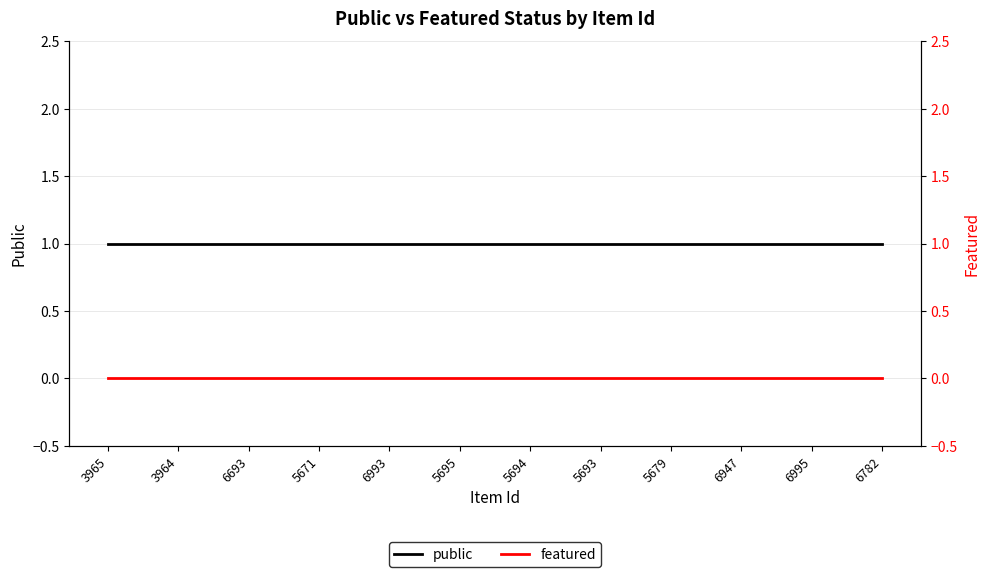

What is the highest value of the public series?

1